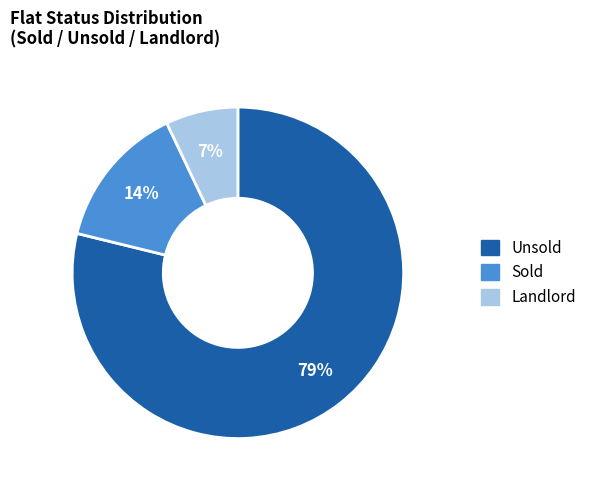

What is the ratio of the value at Sold to the value at Unsold?

0.2